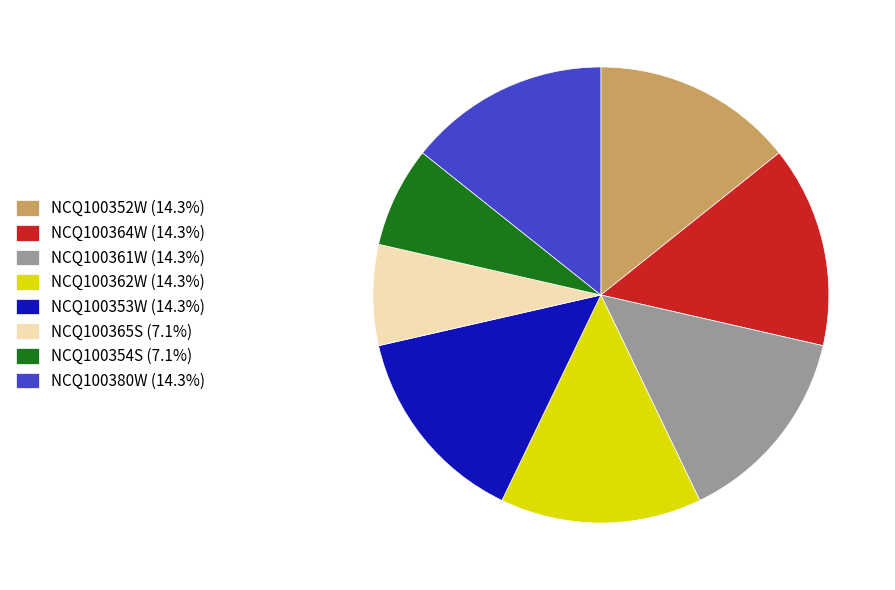

Is there any slice that represents more than half of the pie?

No